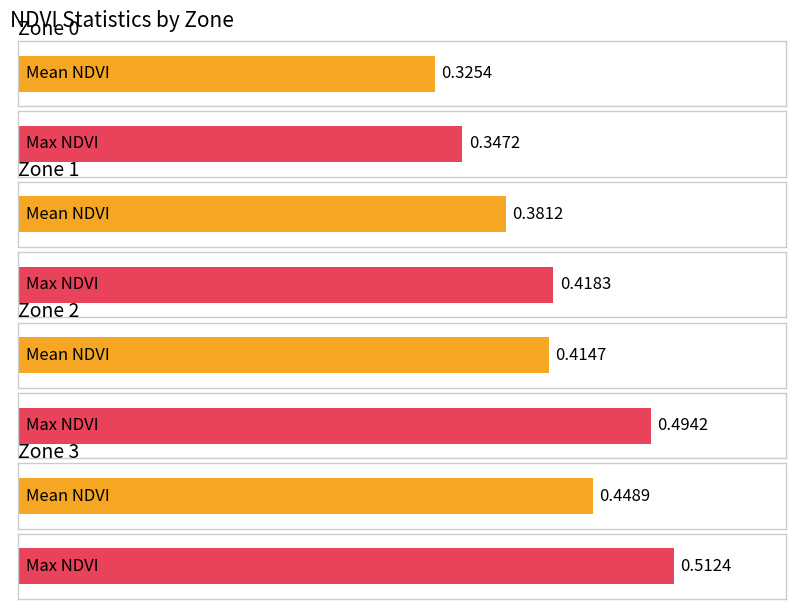

Between Zone 0 and Zone 2, which series saw the biggest shift?

Max NDVI